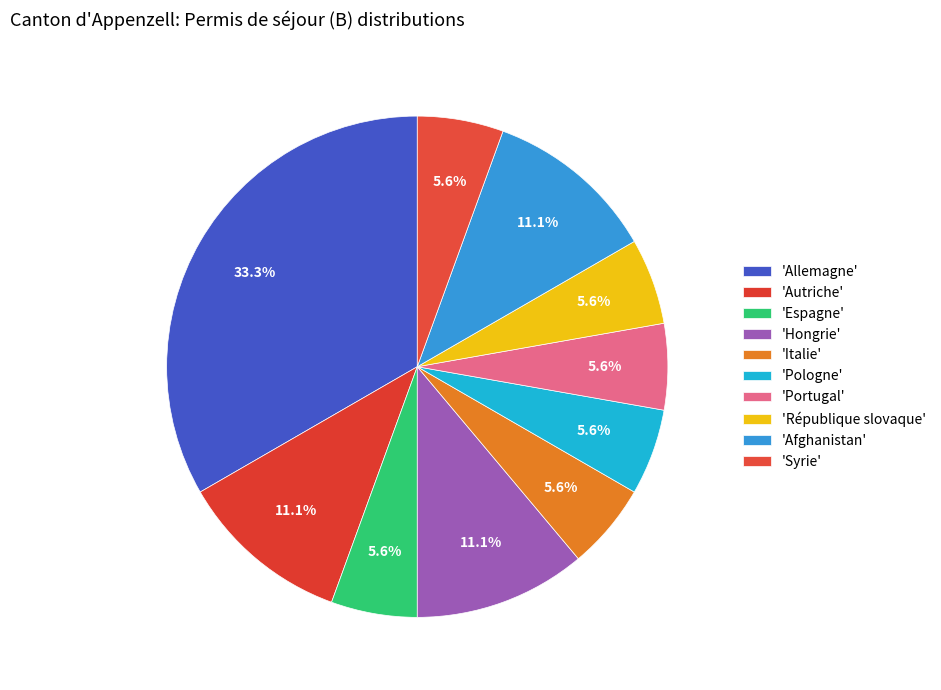

To the nearest percent, what is the average slice percentage?

10%